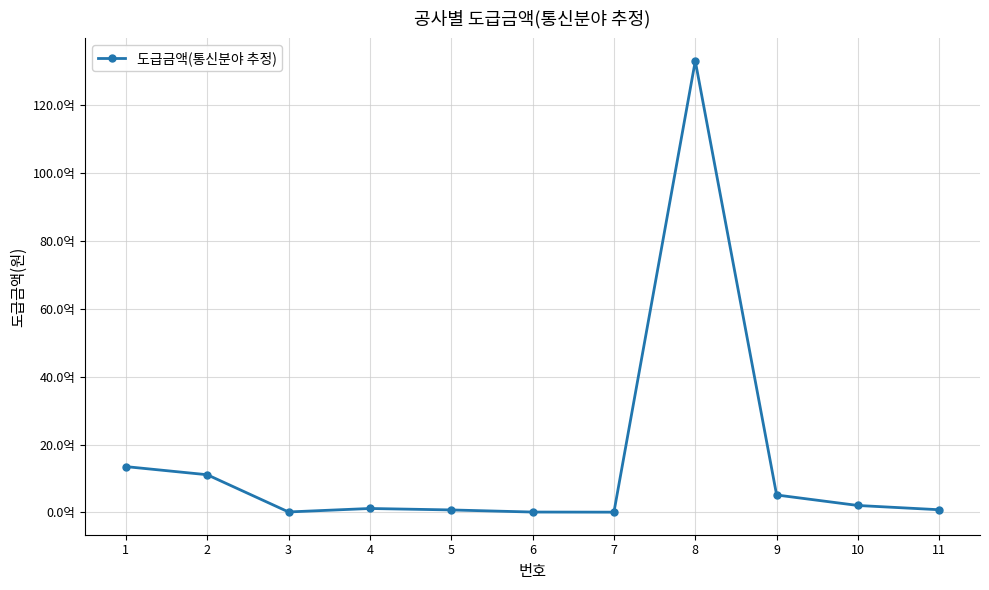

Approximately how many times larger is the value at 7 compared to 4?

0.1